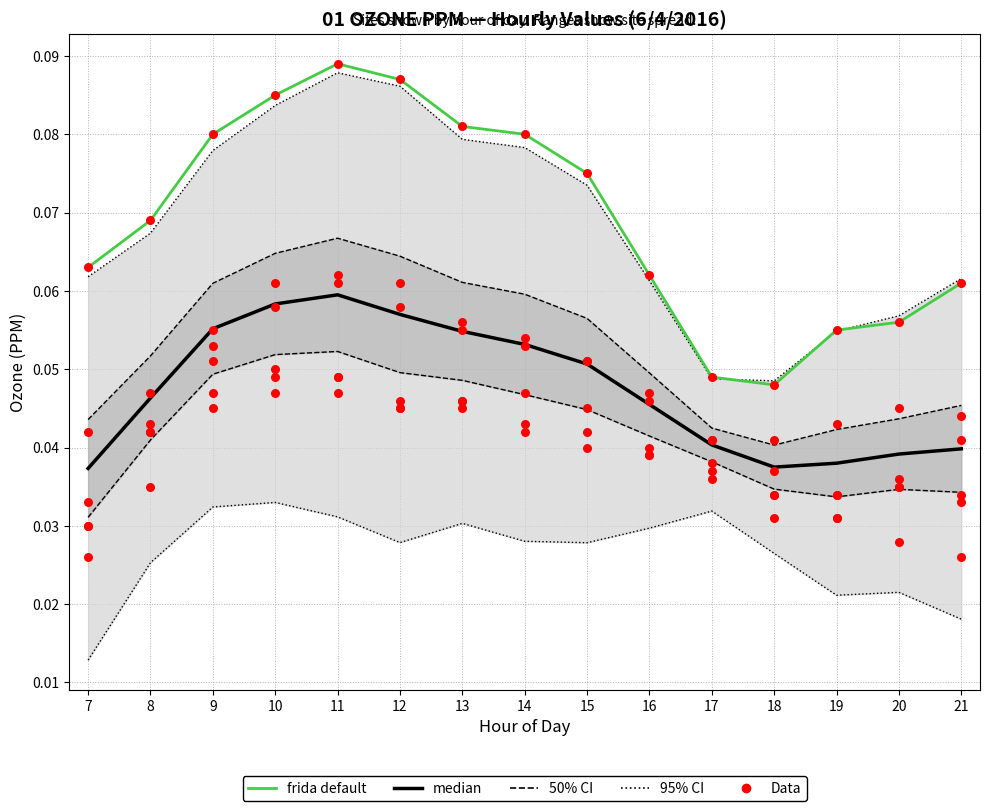

Which series contains the highest Y value?

frida default